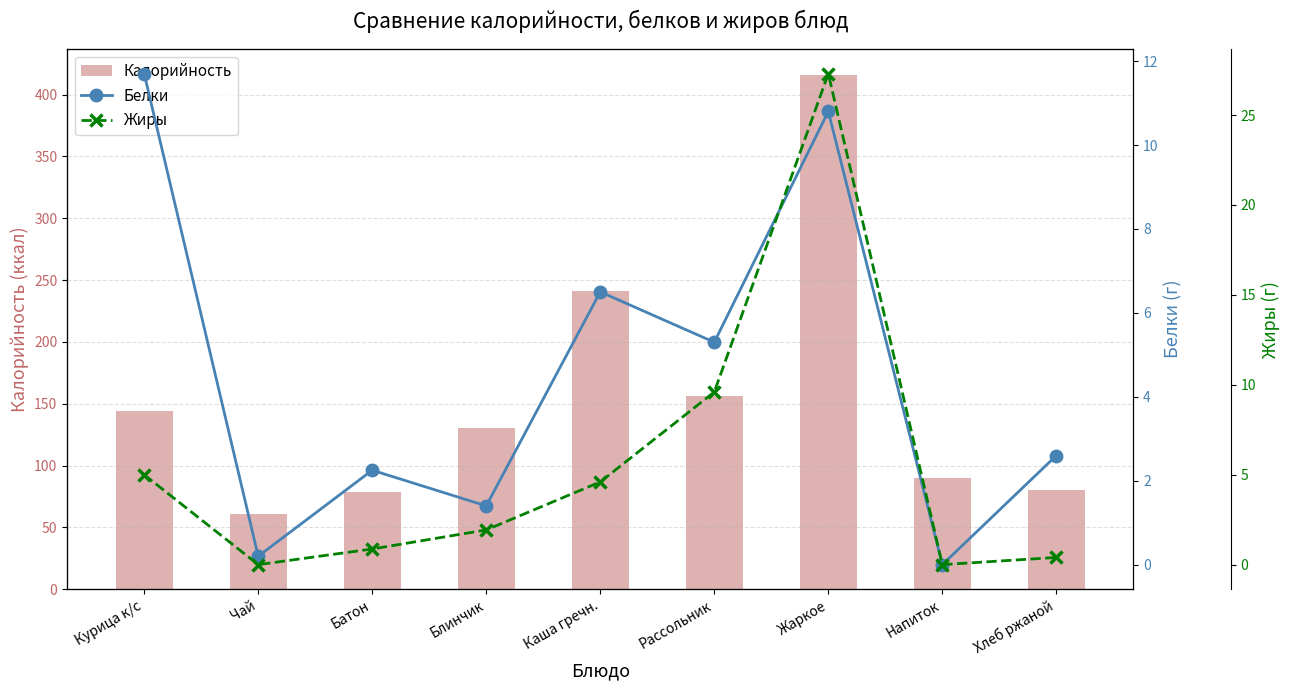

Rank the series at Курица к/с from lowest to highest value.

Жиры, Белки, Калорийность